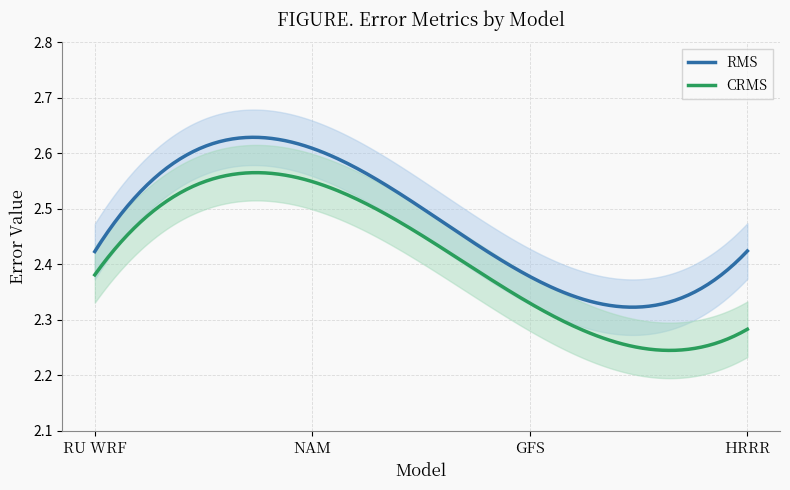

Which category has the lowest value in the RMS series?

GFS